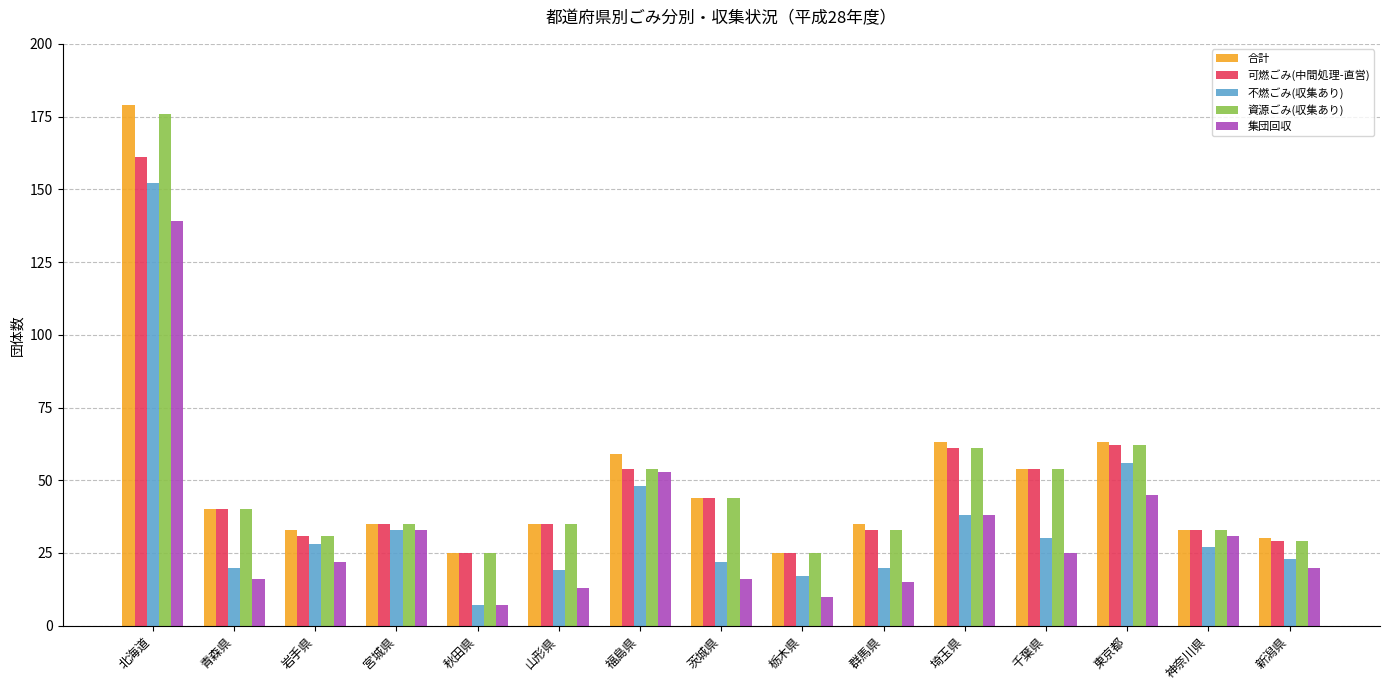

What position from the left is 東京都?

13